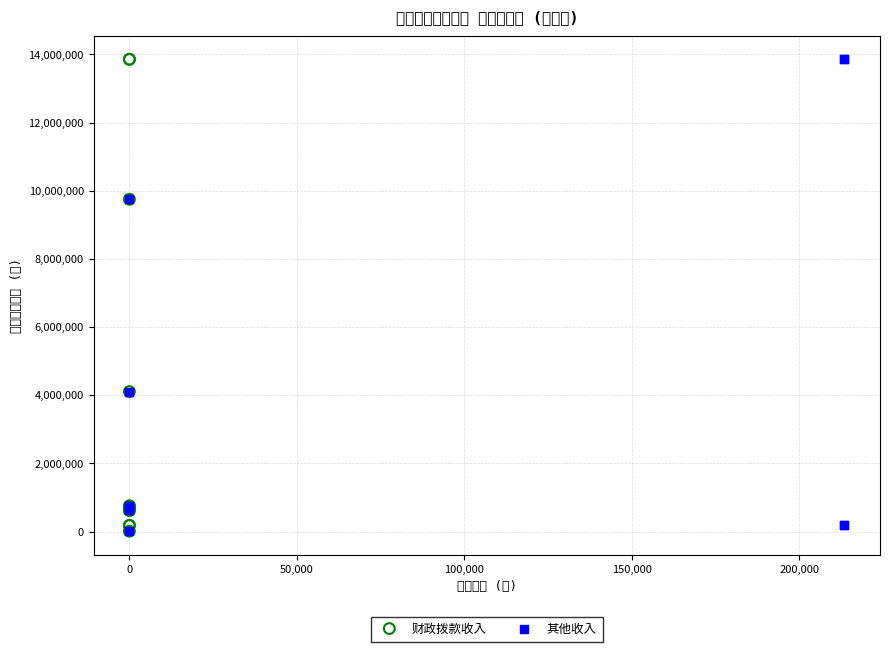

What are all the series names shown in the legend?

财政拨款收入, 其他收入